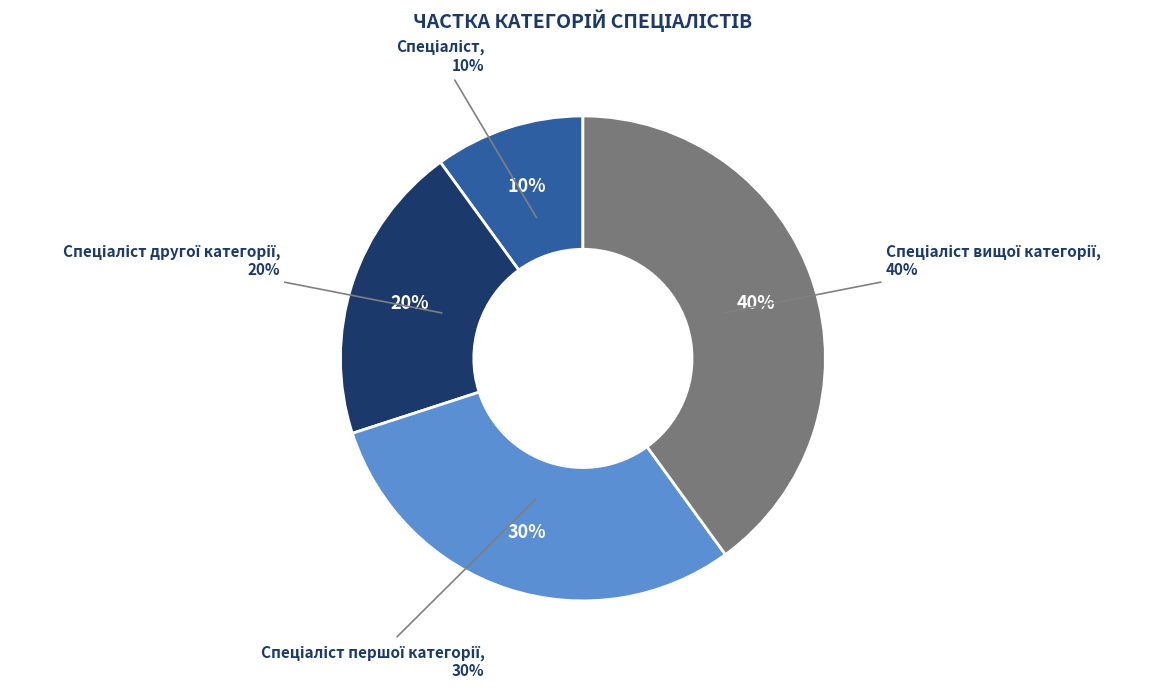

True or false: Спеціаліст другої категорії accounts for 20% of the total.

True